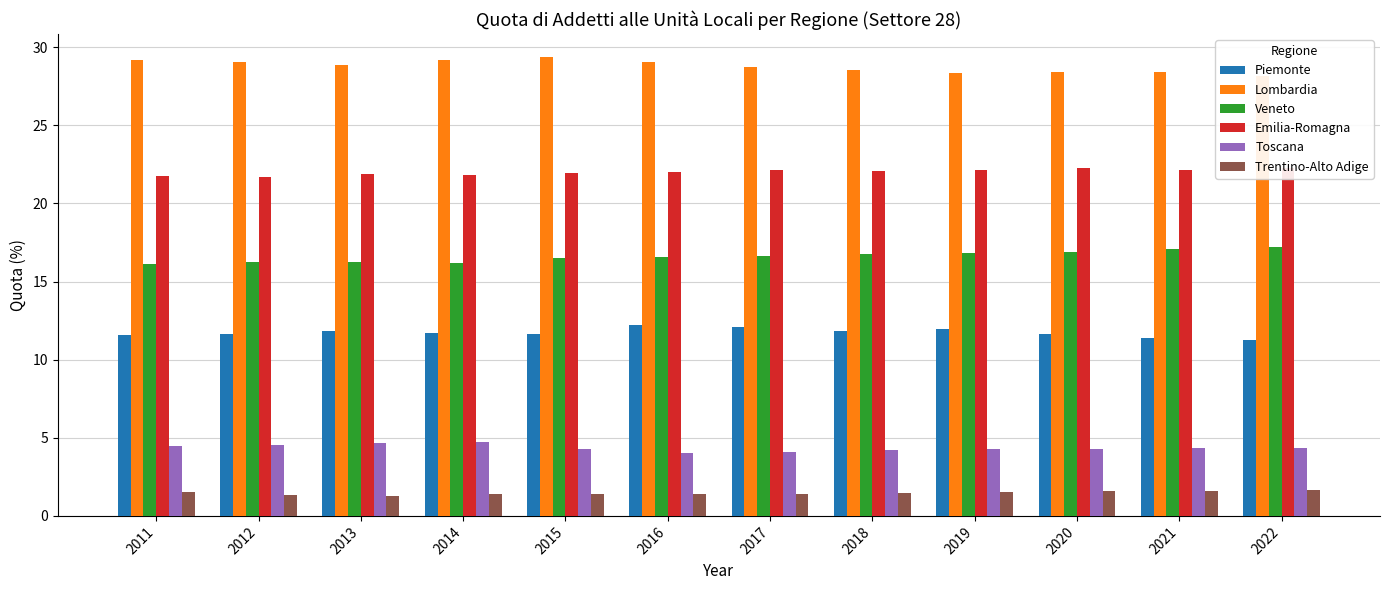

Which series has the widest spread of values?

Lombardia